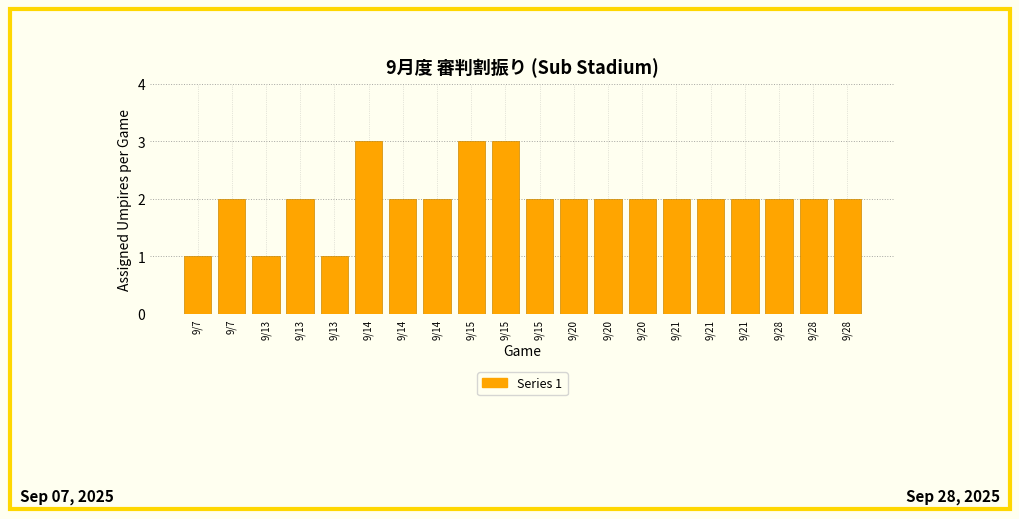

How many bars are there in total?

20